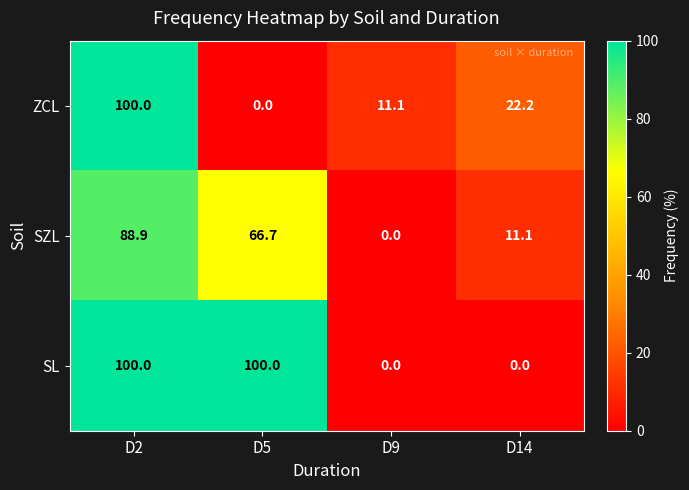

What is the spread (max minus min) of values at D2?

11.1